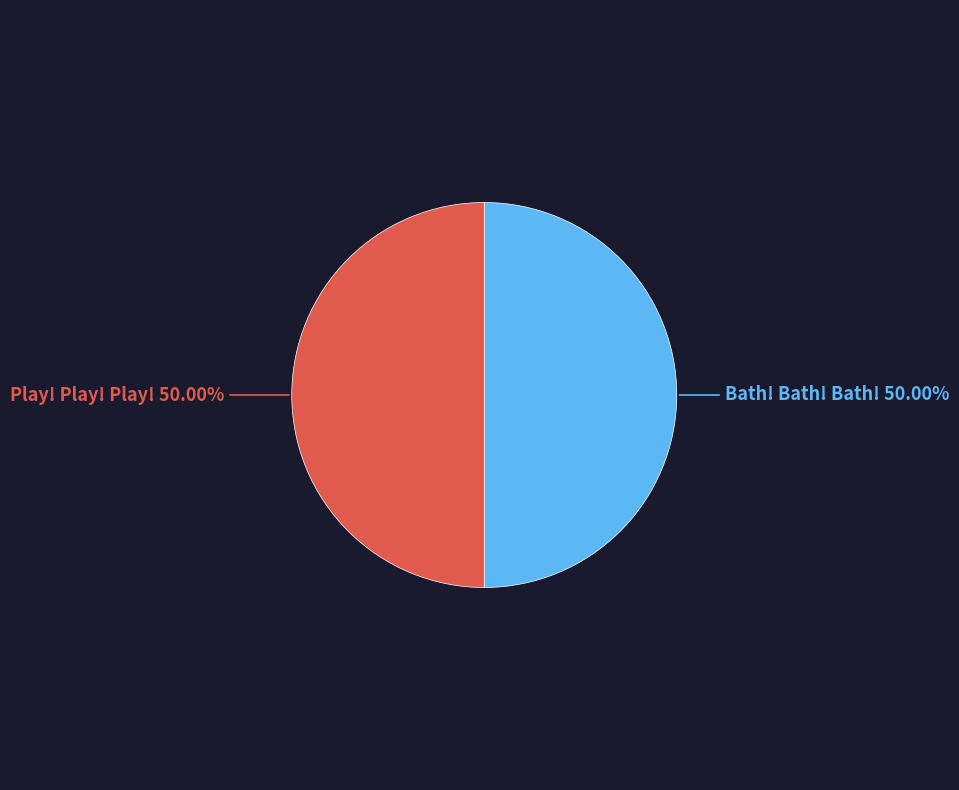

What is the ratio of the value at Play! Play! Play! to the value at Bath! Bath! Bath!?

1.0